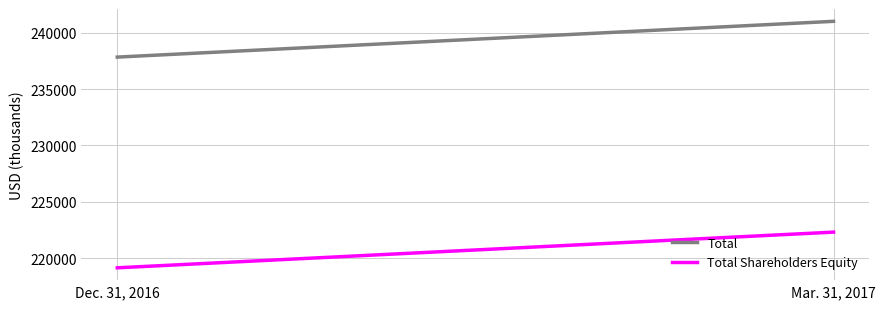

Reading left to right, transcribe all the data shown in this chart.

Total: 237856	241035
Total Shareholders Equity: 219129	222301